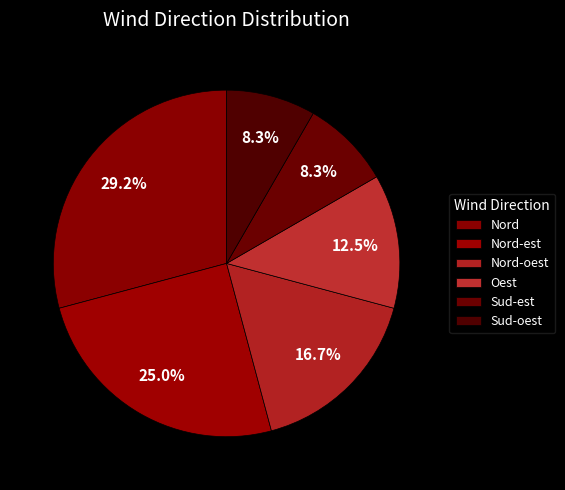

What is the largest slice in the pie chart?

Nord